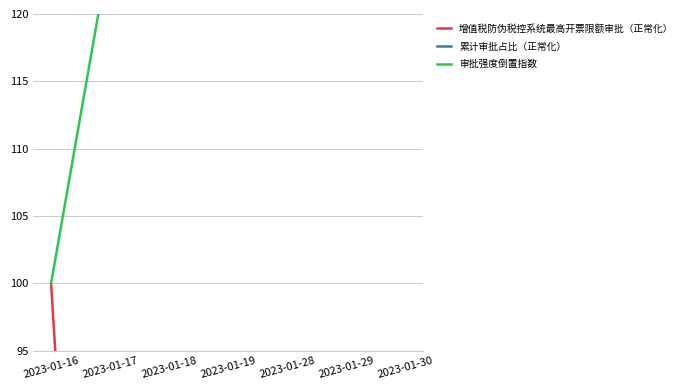

What value does the 增值税防伪税控系统最高开票限额审批（正常化） series have at 2023-01-29?

29.4